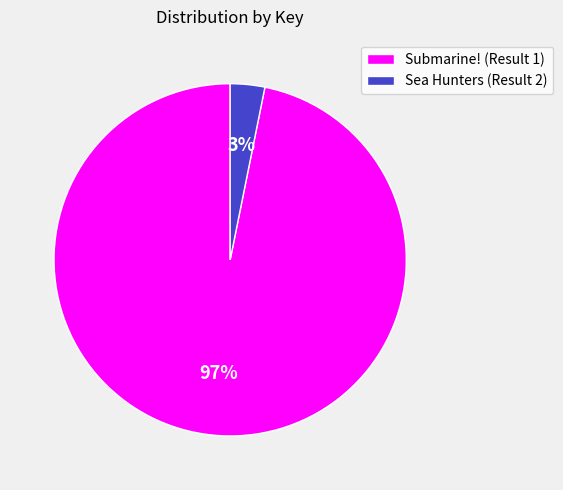

What is the smallest slice in the pie chart?

Sea Hunters (Result 2)